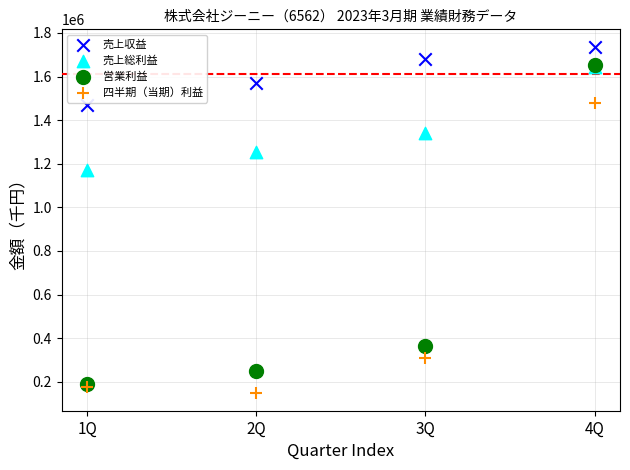

Which series has the widest spread of Y values?

営業利益